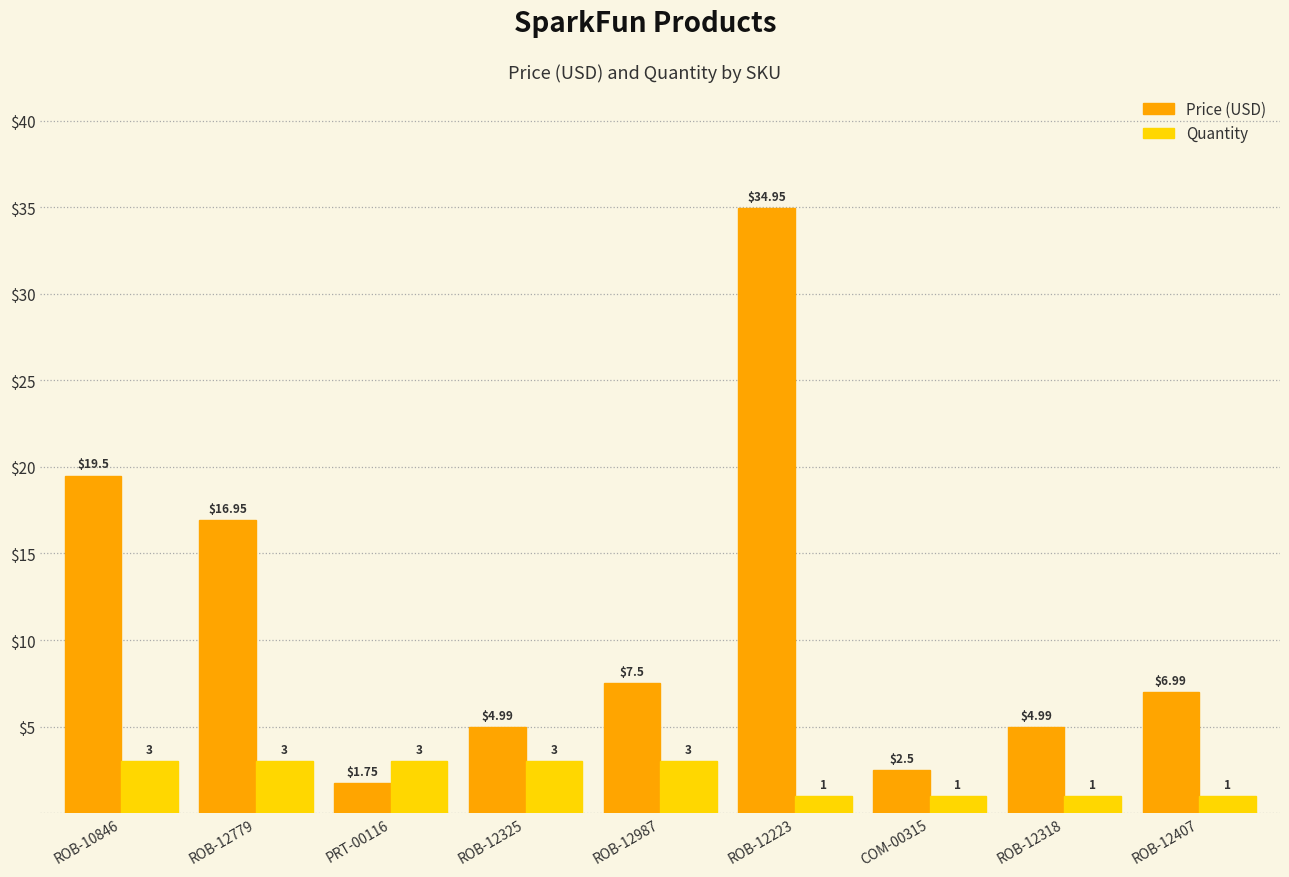

Between ROB-12779 and ROB-12987, which series saw the biggest shift?

Price (USD)